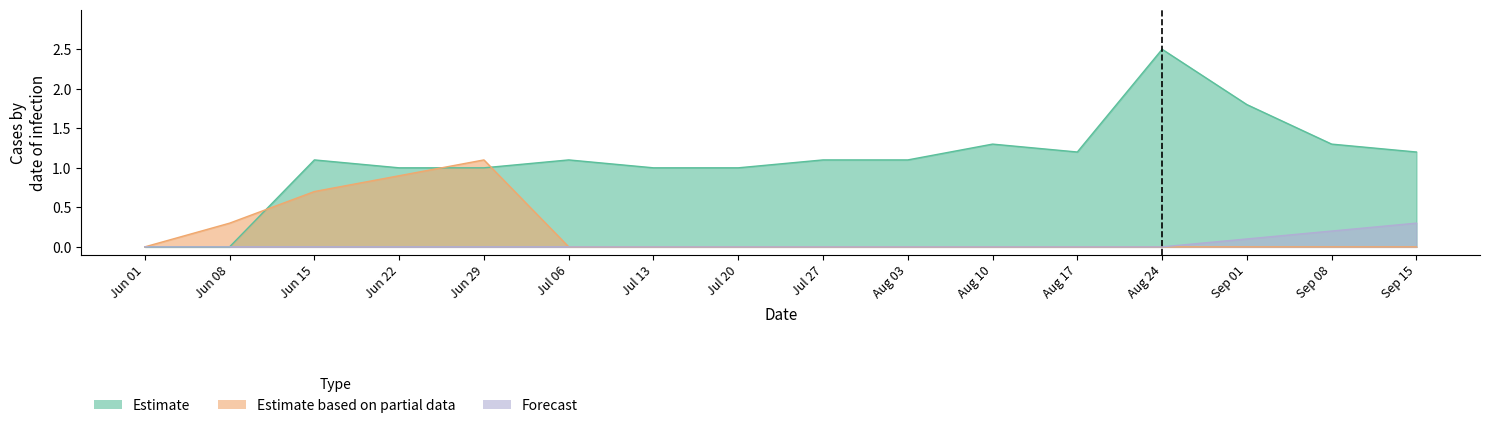

Count the number of data series in this chart.

3